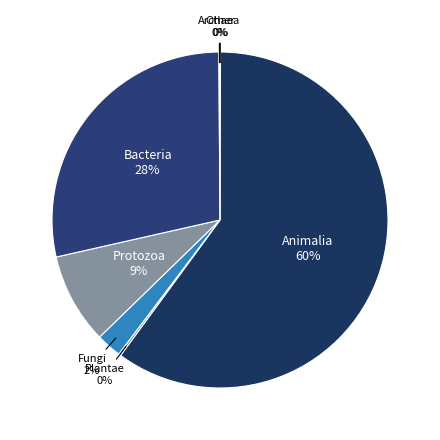

How many slices are in this pie chart?

7